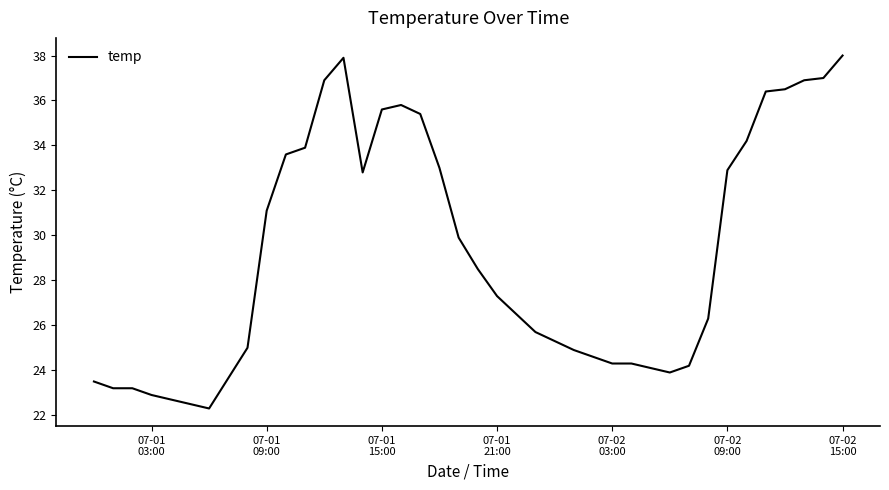

What is the maximum value shown in the chart?

38.0